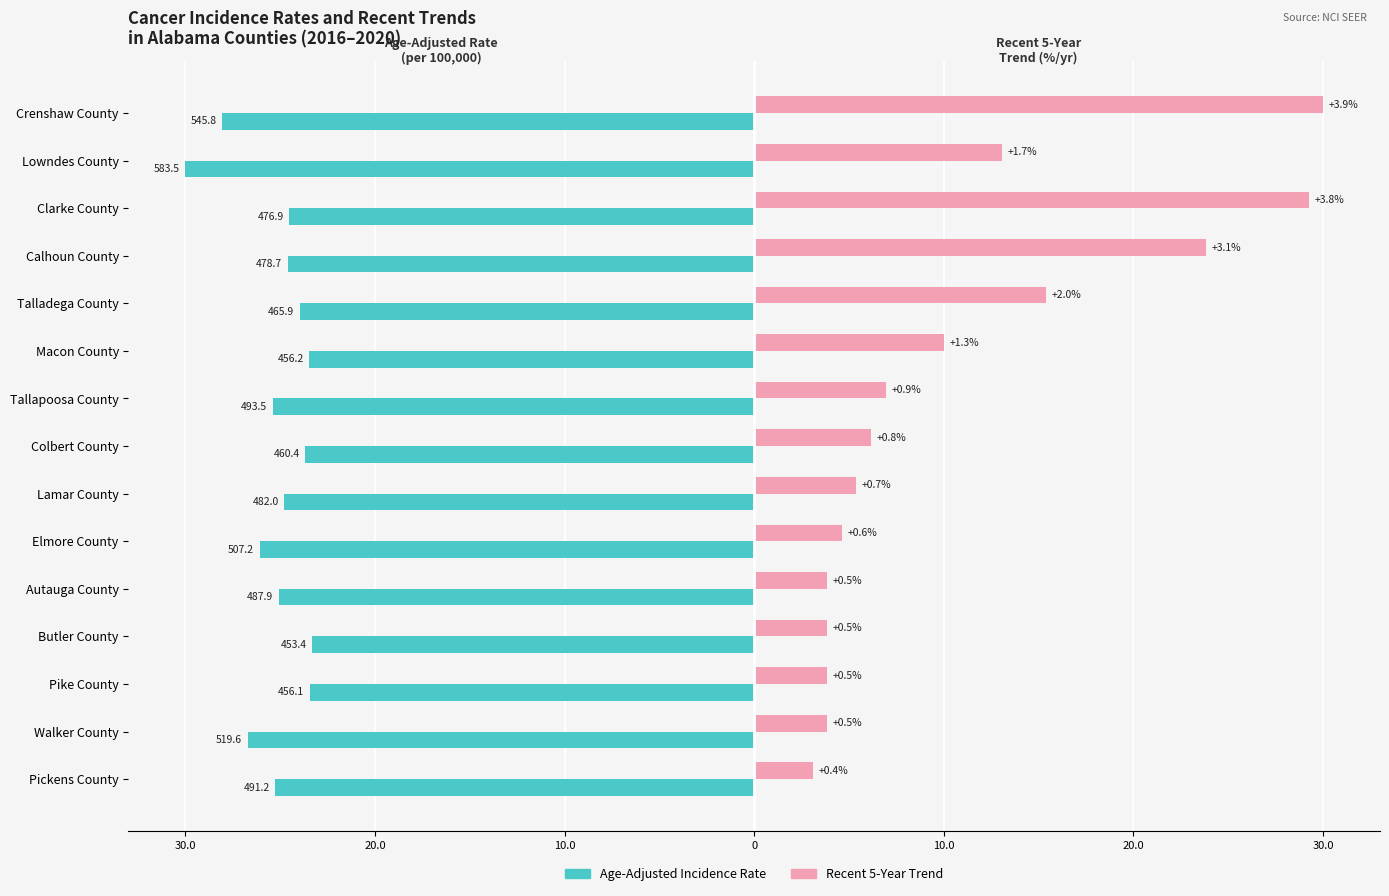

What are all the series names shown in the legend?

Age-Adjusted Incidence Rate, Recent 5-Year Trend